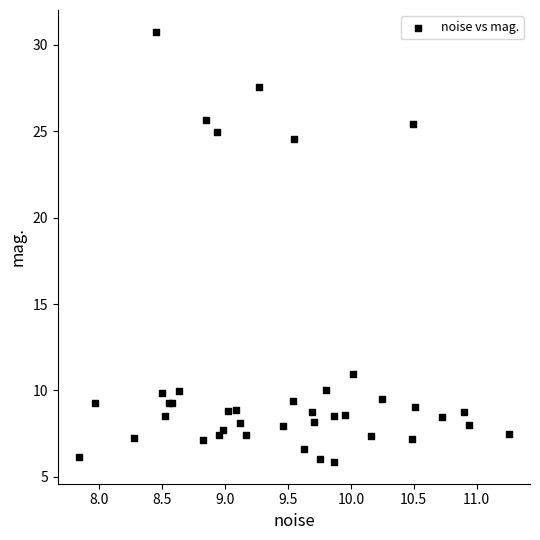

What Y value in the scatter plot is closest to 18?

24.6